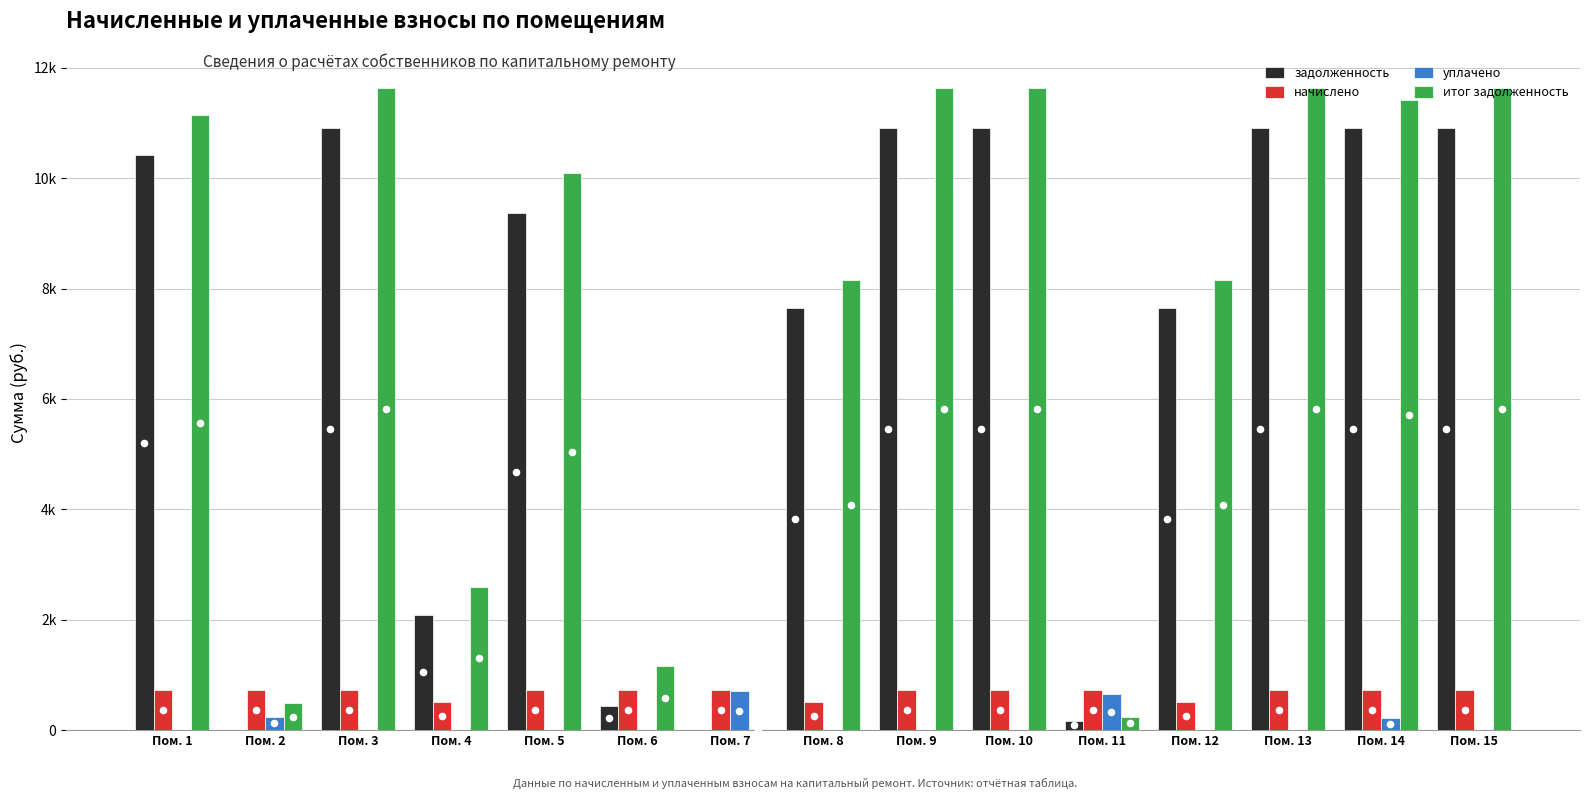

What is the total value across all series at Пом. 8?

16319.1